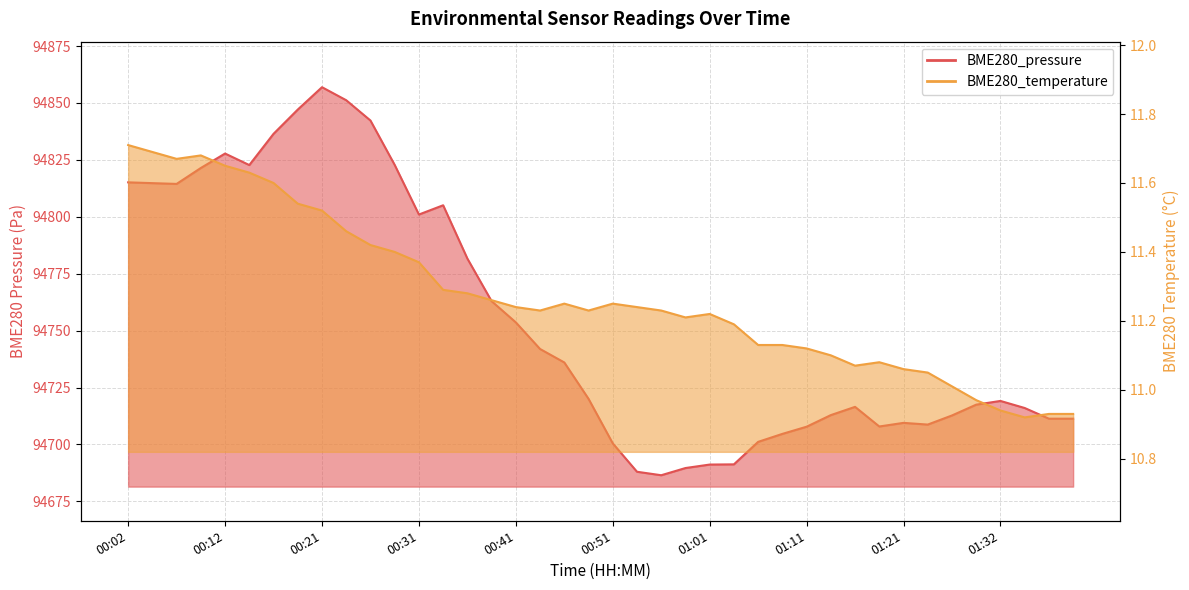

Which has a higher value, 01:38 or 01:40?

01:38